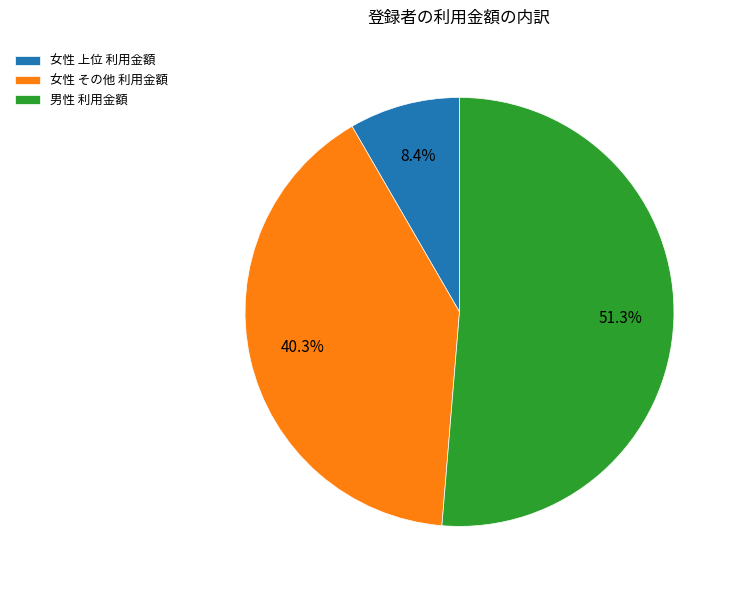

What is the total percentage of 女性 その他 利用金額 and 女性 上位 利用金額?

48.7%